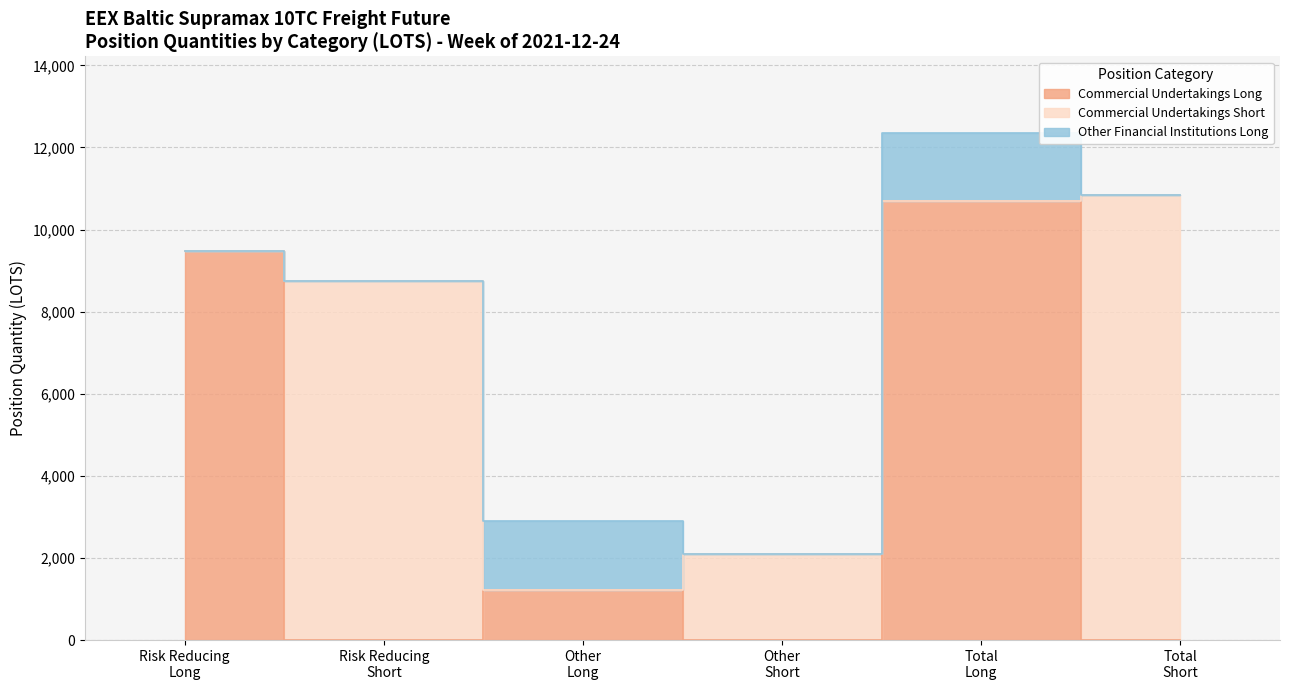

The Commercial Undertakings Long series shows 0.0 at Other (Short). True or false?

True